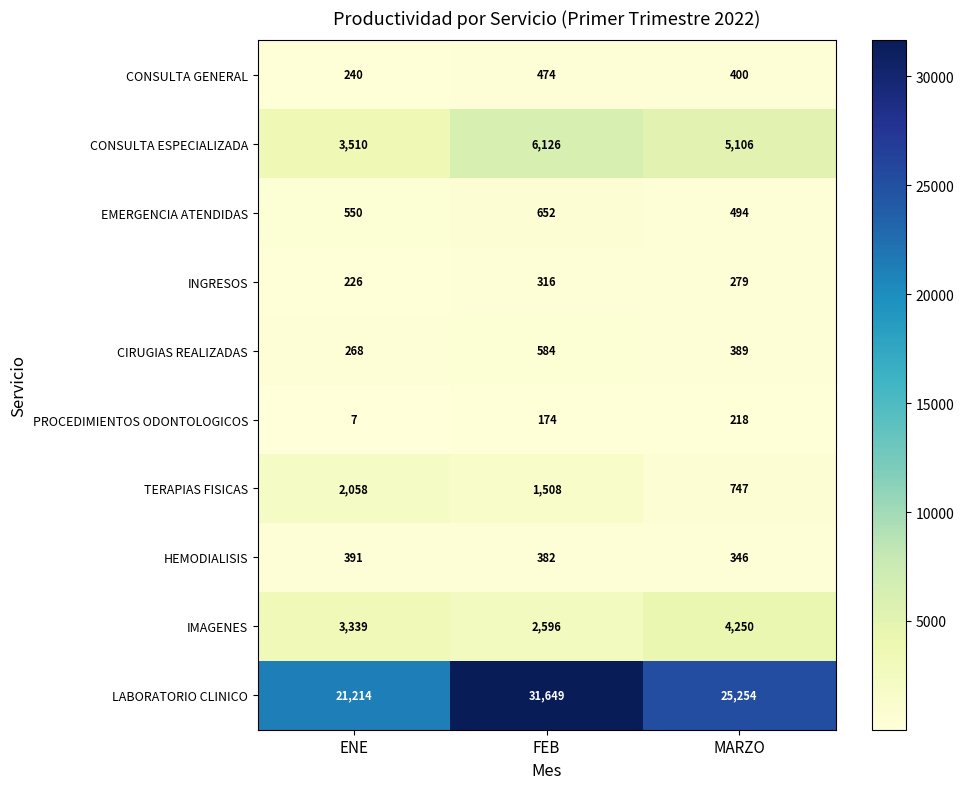

At which category does the chart reach its peak across all series?

FEB